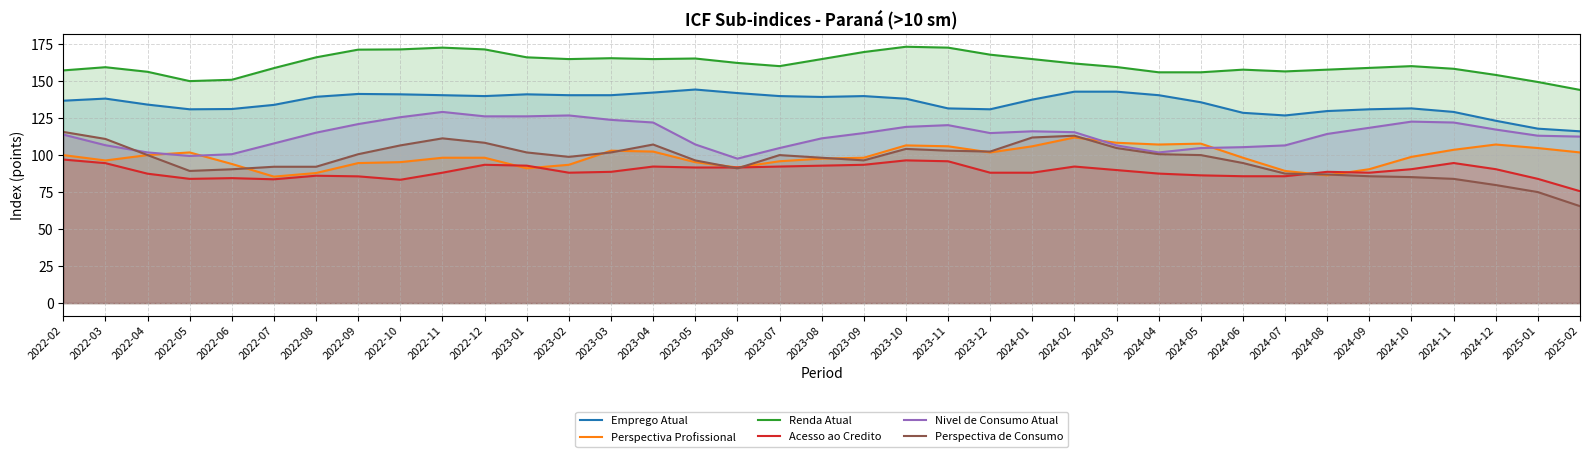

Reading right to left, what are all the values shown in this chart?

Emprego Atual: 2025-02=116.1	2025-01=117.9	2024-12=123.2	2024-11=129.2	2024-10=131.6	2024-09=130.9	2024-08=129.8	2024-07=126.8	2024-06=128.6	2024-05=135.7	2024-04=140.5	2024-03=142.9	2024-02=142.9	2024-01=137.5	2023-12=130.9	2023-11=131.6	2023-10=138.1	2023-09=139.9	2023-08=139.3	2023-07=139.9	2023-06=141.9	2023-05=144.3	2023-04=142.3	2023-03=140.5	2023-02=140.5	2023-01=141.1	2022-12=139.9	2022-11=140.5	2022-10=141.1	2022-09=141.3	2022-08=139.4	2022-07=133.9	2022-06=131.1	2022-05=130.9	2022-04=134.1	2022-03=138.2	2022-02=136.8
Perspectiva Profissional: 2025-02=101.8	2025-01=104.8	2024-12=107.1	2024-11=103.6	2024-10=98.8	2024-09=90.5	2024-08=86.3	2024-07=89.3	2024-06=98.2	2024-05=107.7	2024-04=107.1	2024-03=108.3	2024-02=111.9	2024-01=106.0	2023-12=101.8	2023-11=106.0	2023-10=106.5	2023-09=98.2	2023-08=97.6	2023-07=95.8	2023-06=91.6	2023-05=95.2	2023-04=102.4	2023-03=103.0	2023-02=93.5	2023-01=91.1	2022-12=98.2	2022-11=98.2	2022-10=95.2	2022-09=94.6	2022-08=87.9	2022-07=85.5	2022-06=94.0	2022-05=101.8	2022-04=100.0	2022-03=96.4	2022-02=100.0
Renda Atual: 2025-02=144.1	2025-01=149.4	2024-12=154.2	2024-11=158.3	2024-10=160.1	2024-09=158.9	2024-08=157.7	2024-07=156.6	2024-06=157.7	2024-05=155.9	2024-04=155.9	2024-03=159.5	2024-02=161.9	2024-01=164.9	2023-12=167.9	2023-11=172.6	2023-10=173.2	2023-09=169.6	2023-08=164.9	2023-07=160.1	2023-06=162.3	2023-05=165.3	2023-04=164.9	2023-03=165.5	2023-02=164.9	2023-01=166.1	2022-12=171.4	2022-11=172.6	2022-10=171.4	2022-09=171.3	2022-08=166.1	2022-07=158.8	2022-06=150.9	2022-05=150.0	2022-04=156.3	2022-03=159.4	2022-02=157.2
Acesso ao Credito: 2025-02=75.6	2025-01=83.9	2024-12=90.5	2024-11=94.6	2024-10=90.5	2024-09=88.1	2024-08=88.7	2024-07=85.7	2024-06=85.7	2024-05=86.3	2024-04=87.5	2024-03=89.9	2024-02=92.3	2024-01=88.1	2023-12=88.1	2023-11=95.8	2023-10=96.4	2023-09=93.5	2023-08=92.9	2023-07=92.3	2023-06=91.6	2023-05=91.6	2023-04=92.3	2023-03=88.7	2023-02=88.1	2023-01=92.9	2022-12=93.5	2022-11=88.1	2022-10=83.3	2022-09=85.6	2022-08=86.1	2022-07=83.6	2022-06=84.4	2022-05=83.9	2022-04=87.4	2022-03=94.5	2022-02=97.0
Nivel de Consumo Atual: 2025-02=112.5	2025-01=113.1	2024-12=117.3	2024-11=122.0	2024-10=122.6	2024-09=118.5	2024-08=114.3	2024-07=106.5	2024-06=105.4	2024-05=104.8	2024-04=101.8	2024-03=106.5	2024-02=115.5	2024-01=116.1	2023-12=114.9	2023-11=120.2	2023-10=119.0	2023-09=114.9	2023-08=111.3	2023-07=104.8	2023-06=97.6	2023-05=107.2	2023-04=122.0	2023-03=123.8	2023-02=126.8	2023-01=126.2	2022-12=126.2	2022-11=129.2	2022-10=125.6	2022-09=121.0	2022-08=115.2	2022-07=107.9	2022-06=100.6	2022-05=99.4	2022-04=101.8	2022-03=106.7	2022-02=113.9
Perspectiva de Consumo: 2025-02=65.5	2025-01=75.0	2024-12=79.8	2024-11=83.9	2024-10=85.1	2024-09=85.7	2024-08=86.9	2024-07=87.5	2024-06=94.6	2024-05=100.0	2024-04=100.6	2024-03=104.8	2024-02=113.1	2024-01=111.9	2023-12=102.4	2023-11=103.0	2023-10=104.2	2023-09=96.4	2023-08=98.2	2023-07=100.0	2023-06=91.0	2023-05=96.4	2023-04=107.1	2023-03=101.8	2023-02=98.8	2023-01=101.8	2022-12=108.3	2022-11=111.3	2022-10=106.5	2022-09=100.6	2022-08=92.1	2022-07=92.1	2022-06=90.4	2022-05=89.3	2022-04=100.0	2022-03=110.9	2022-02=115.7